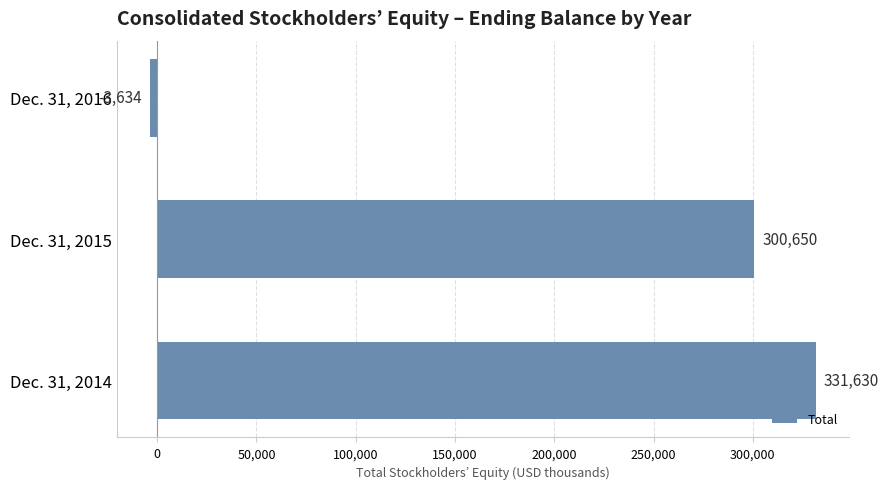

Which category has the lowest value across all series?

Dec. 31, 2016